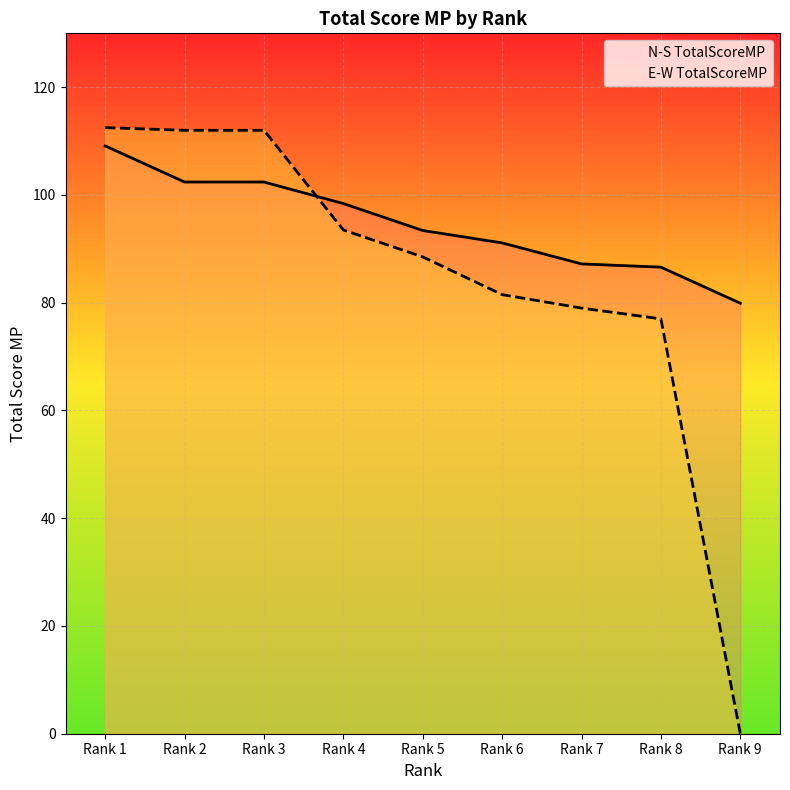

True or false: N-S TotalScoreMP and E-W TotalScoreMP cross at least once.

True